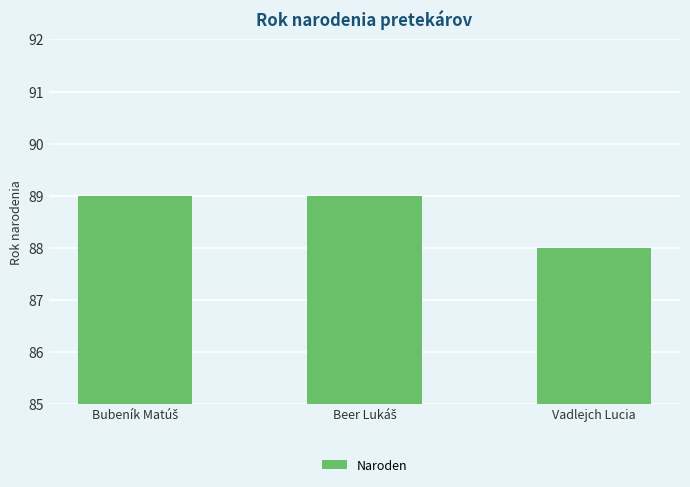

Count the number of data series in this chart.

1